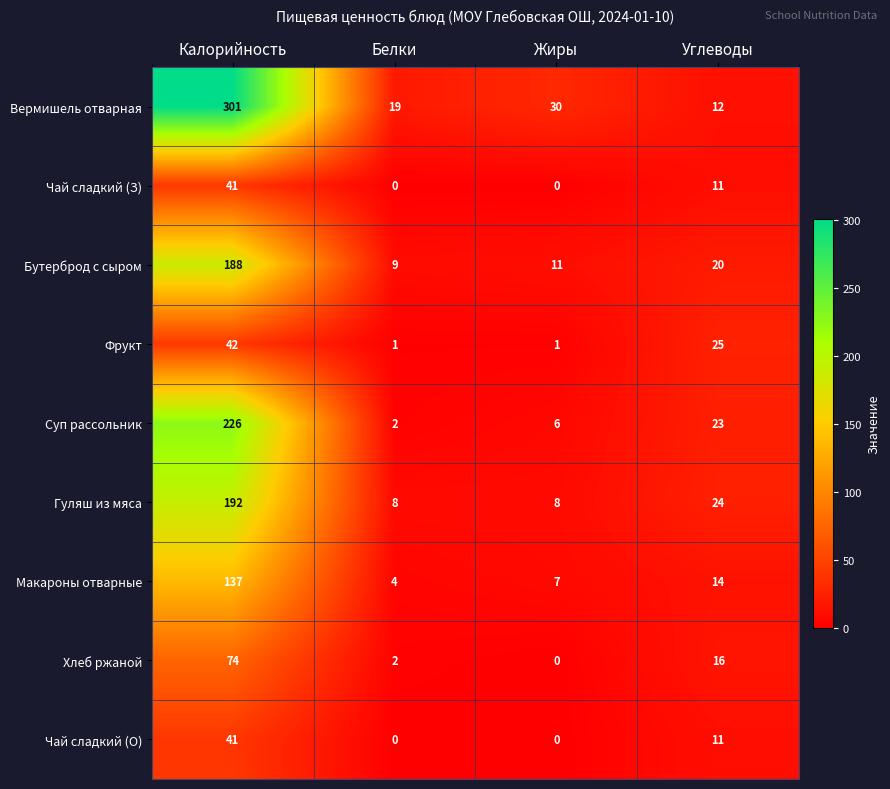

What is the difference between the Суп рассольник values at Углеводы and Жиры?

17